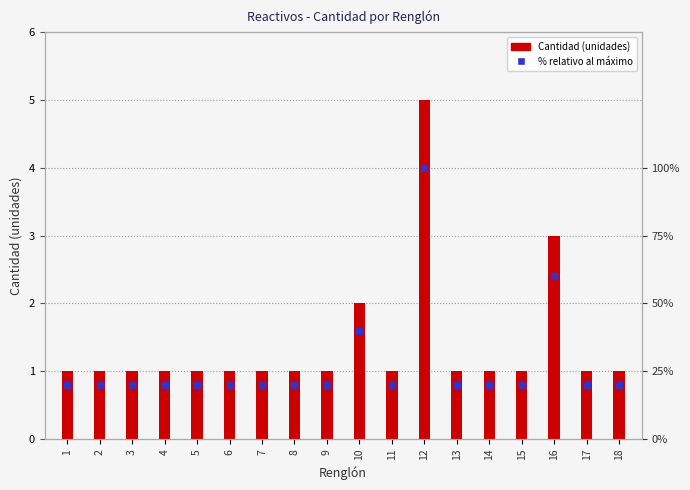

Read the % relativo value at 4, to the nearest 5.

20